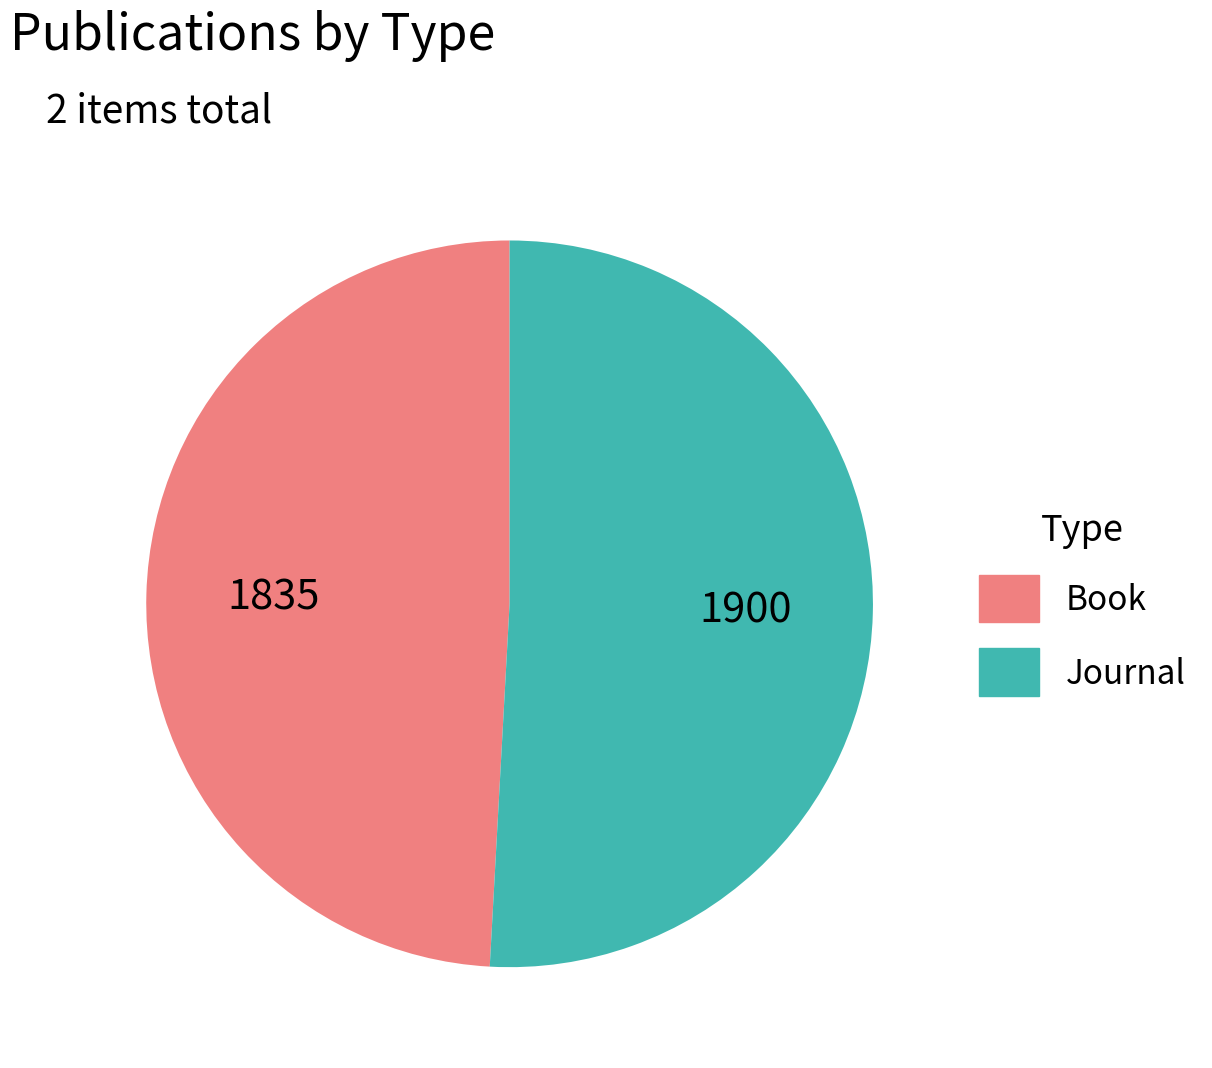

Do Book and Journal together represent more than half of the pie?

Yes